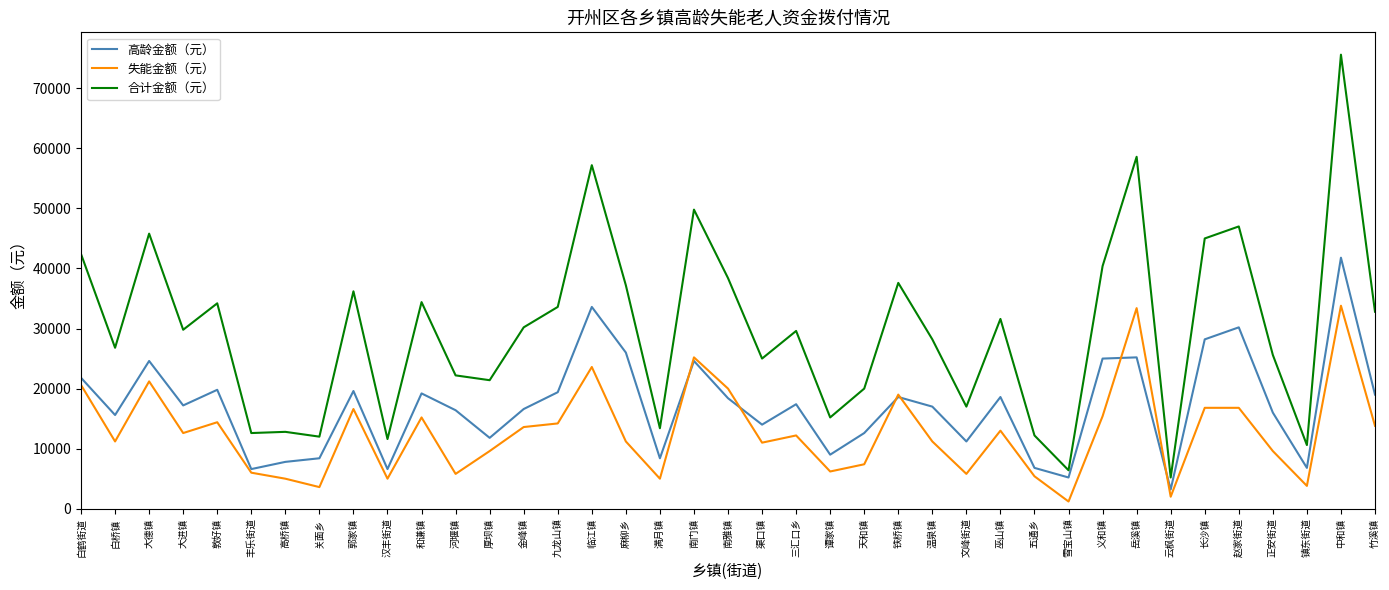

Rank the series at 关面乡 from lowest to highest value.

失能金额（元）, 高龄金额（元）, 合计金额（元）